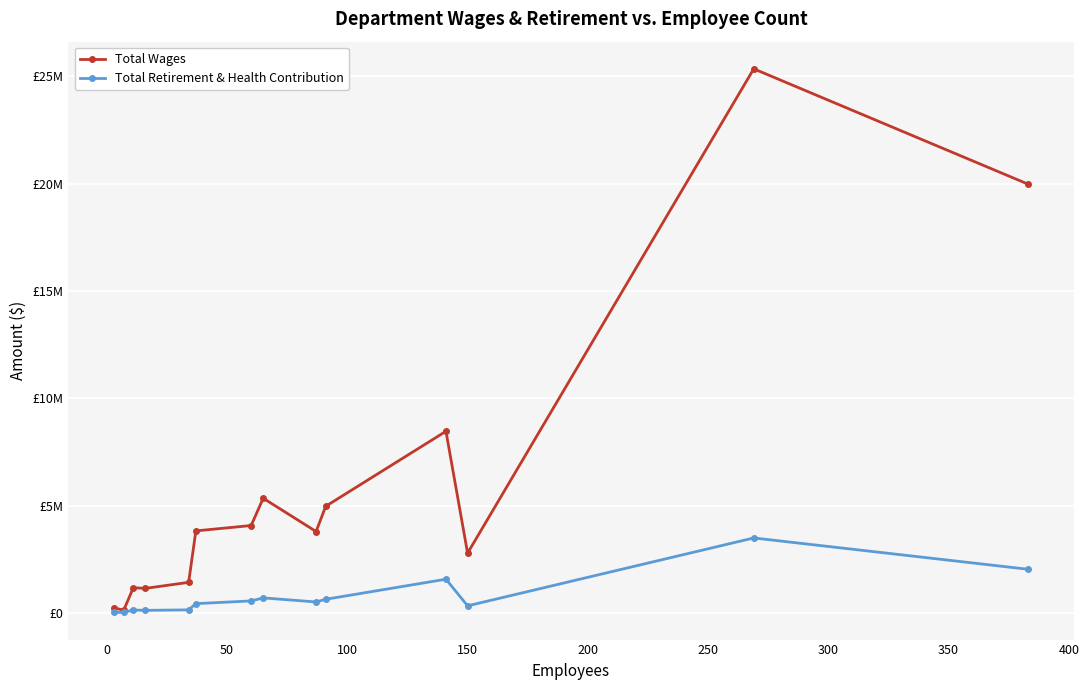

True or false: Total Wages has more than 1 interior local peaks.

True